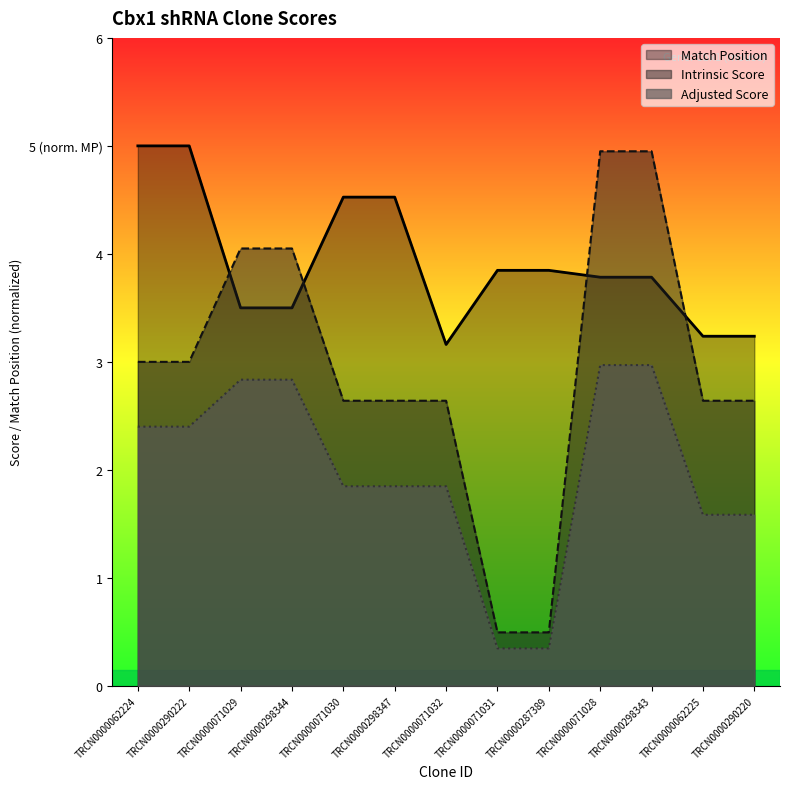

What is the difference between the second highest and minimum values in the Match Position series?

1.8